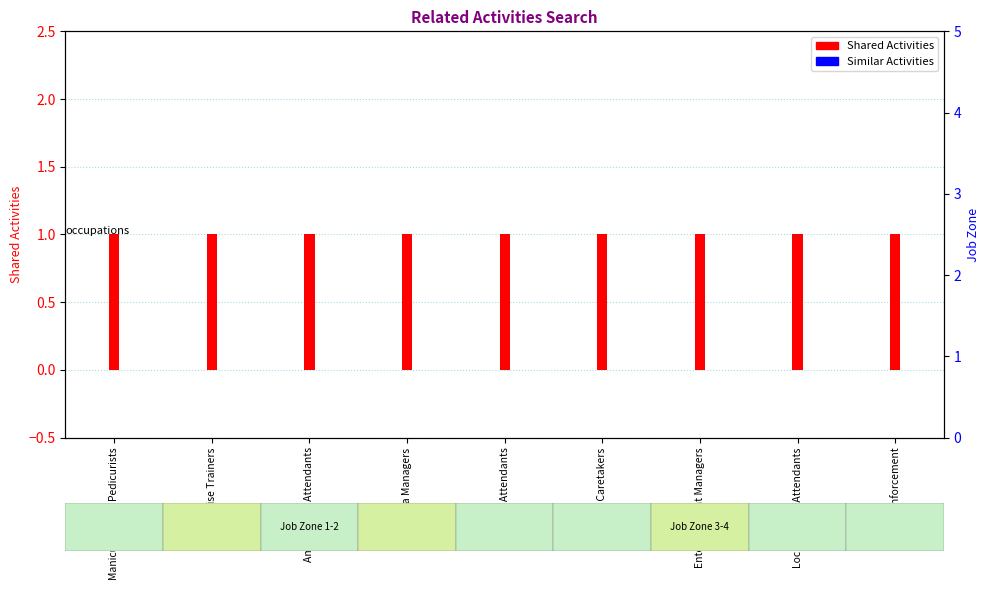

At which label is Shared Activities closest to 1?

Manicurists and Pedicurists